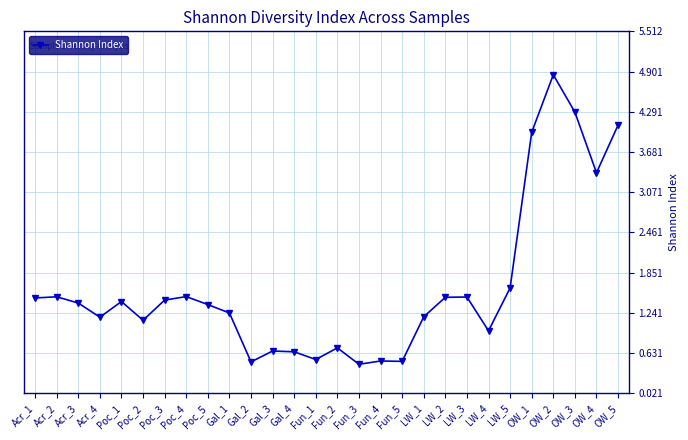

Is it true that the value at Acr_3 is 1.4?

True